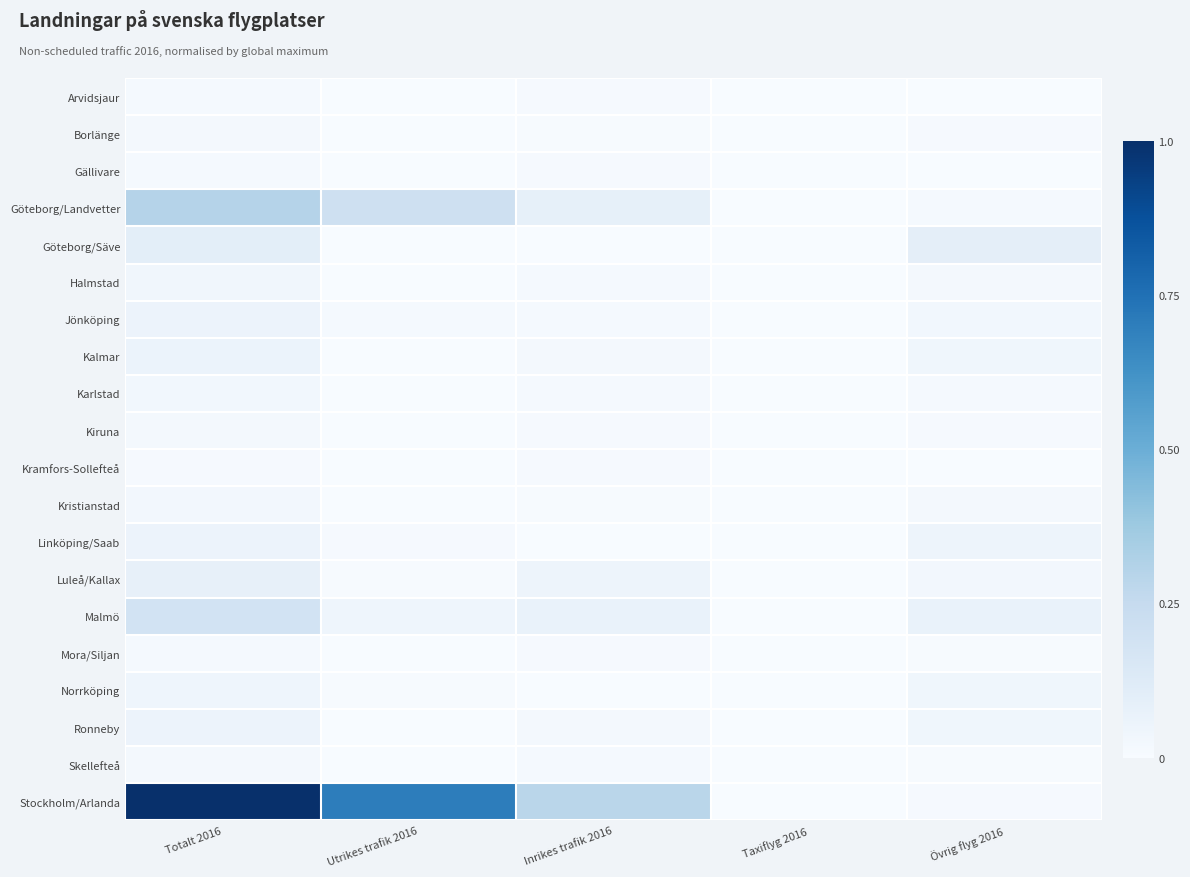

Which series has the largest total across all categories?

Stockholm/Arlanda